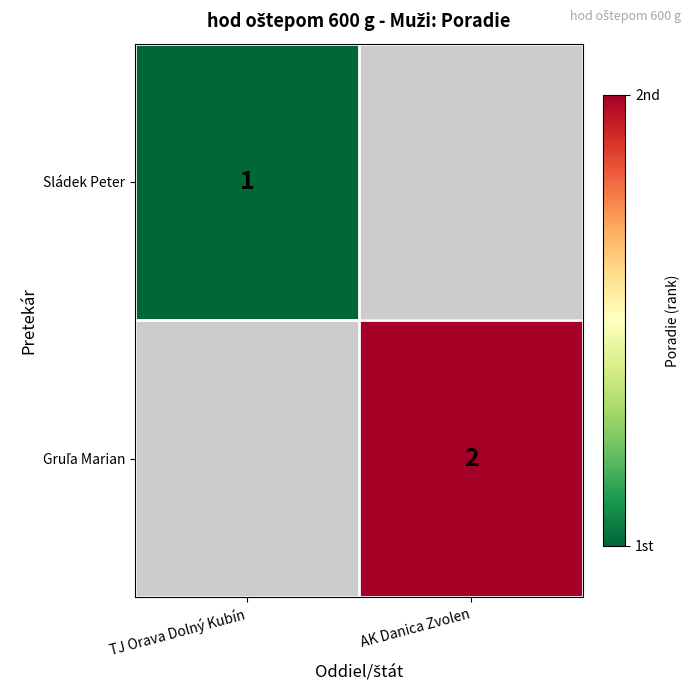

Is it true that Sládek Peter equals 0 at TJ Orava Dolný Kubín?

False